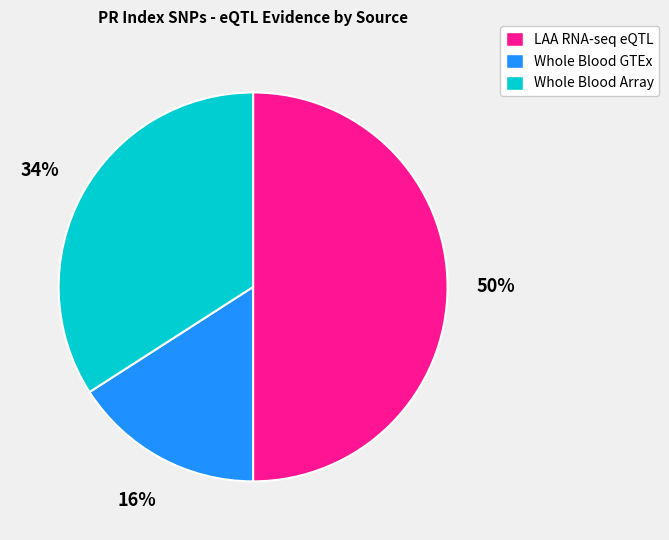

Approximately how many times larger is the value at Whole Blood GTEx compared to LAA RNA-seq eQTL?

0.3